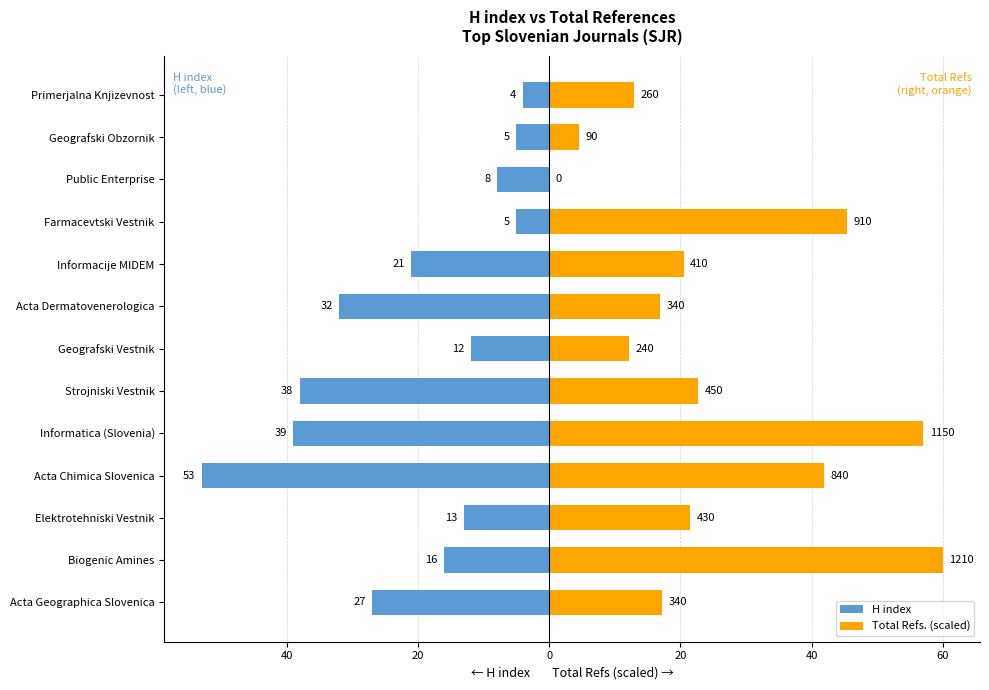

What is the difference between the second highest and second lowest values in the H index series?

34.0